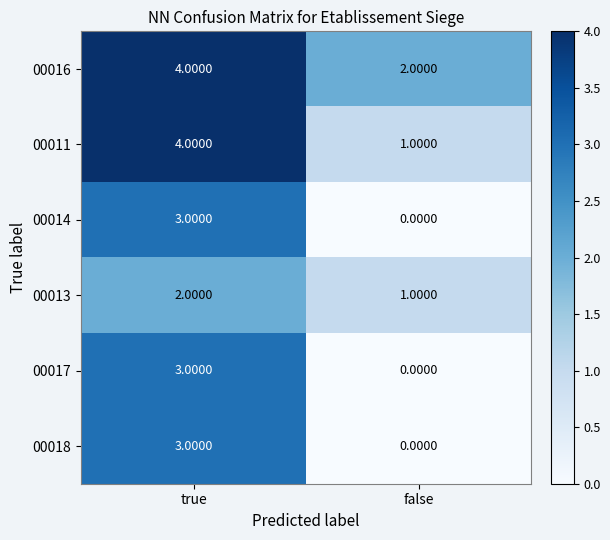

Where is 00013 nearest to the value 1?

false